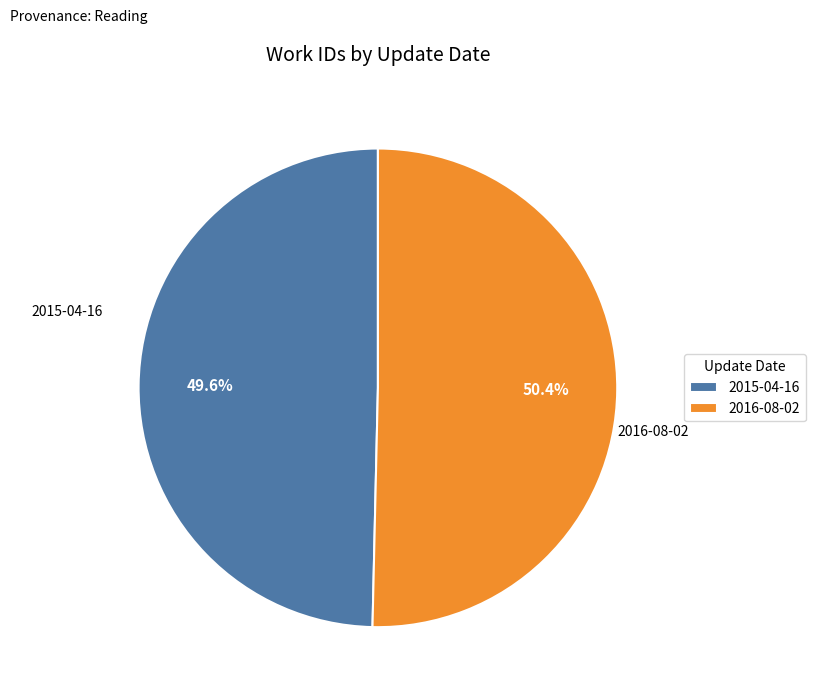

What is the smallest slice in the pie chart?

2015-04-16